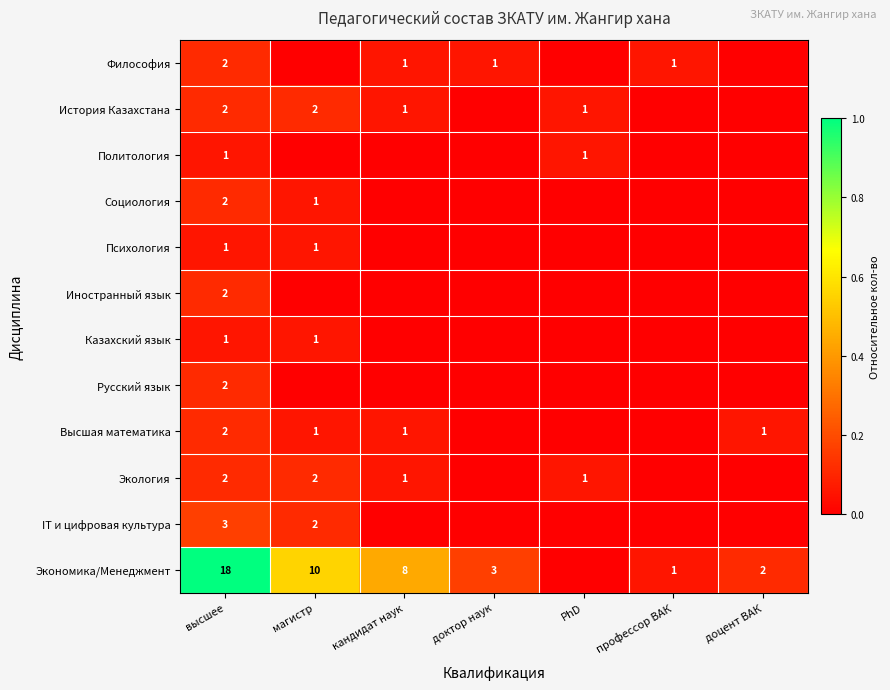

What is the total value across all series at высшее?

38